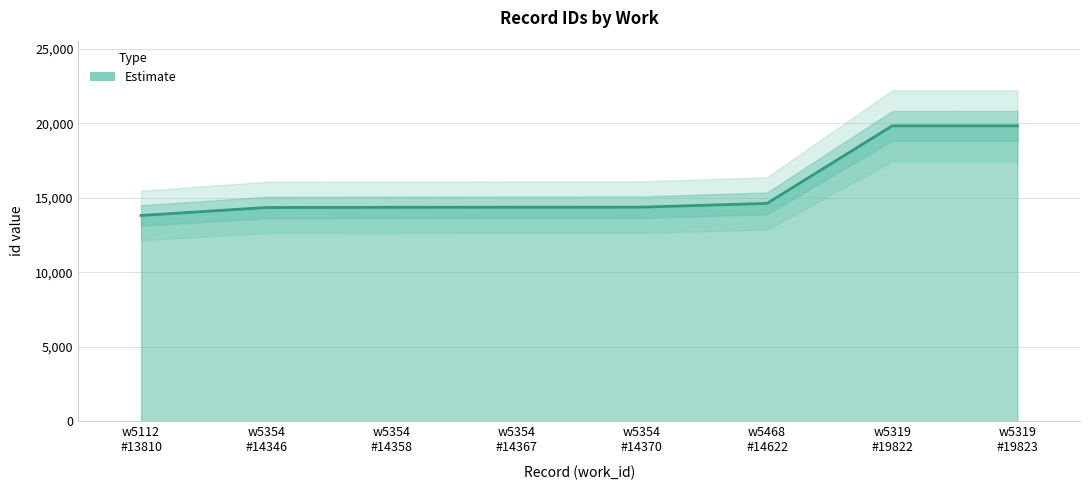

At which category does the chart reach its peak across all series?

5319